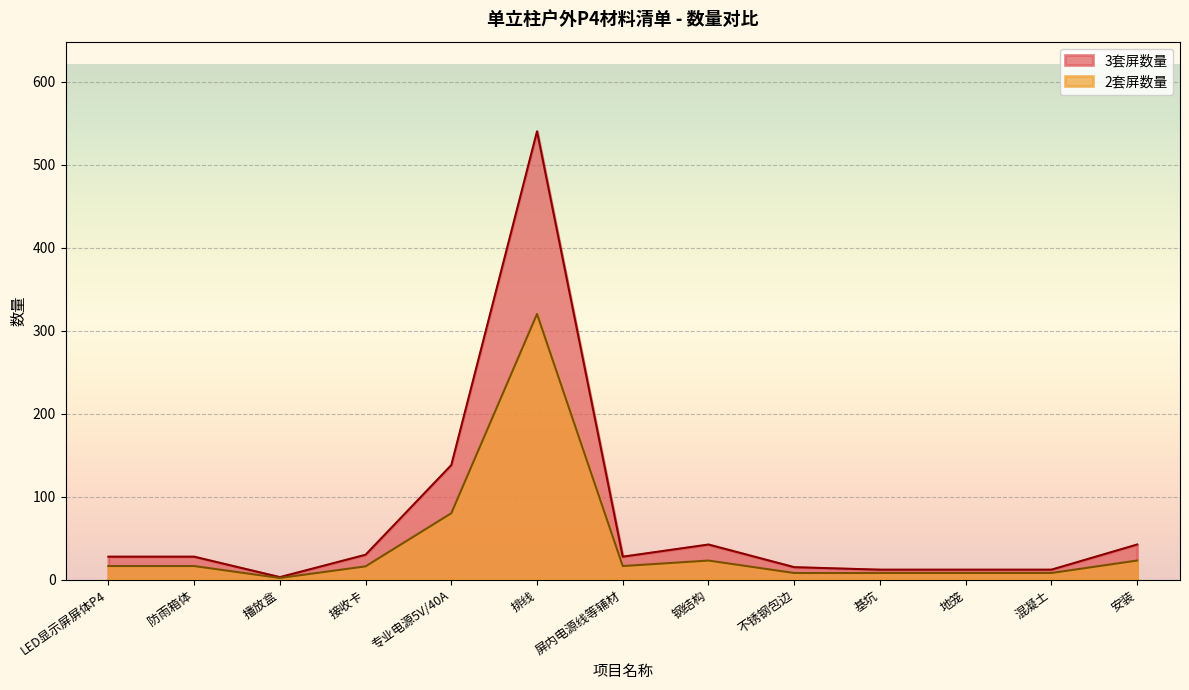

At which category does 3套屏数量 reach its first local peak?

排线